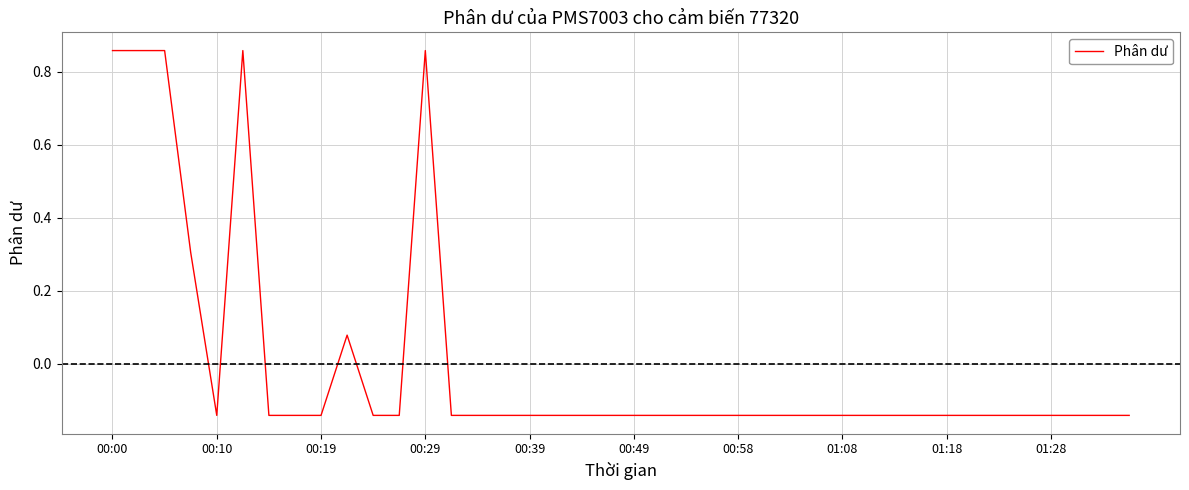

How many values are below zero?

33